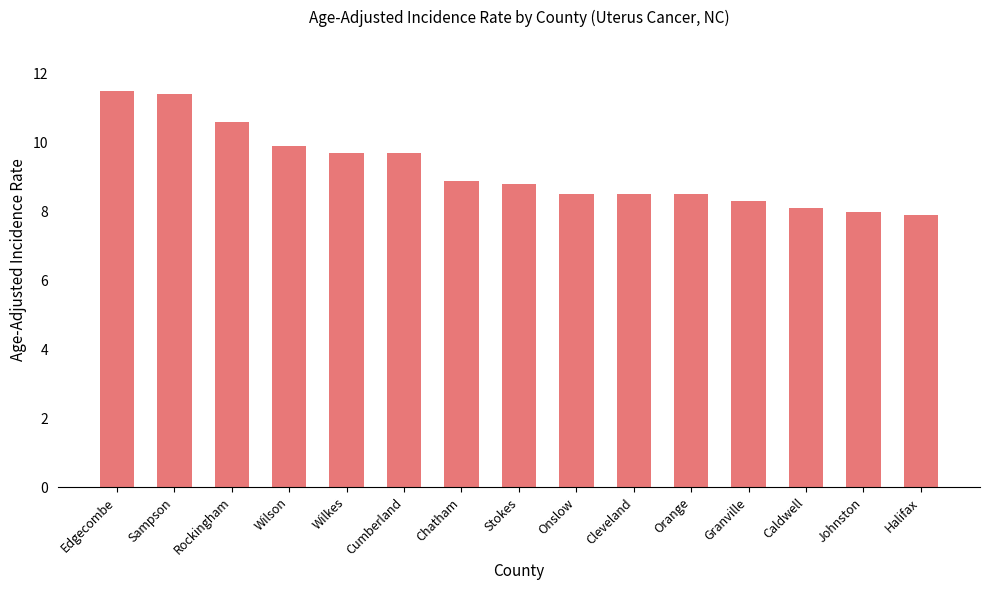

The chart shows a value of 17.1 at Sampson. True or false?

False